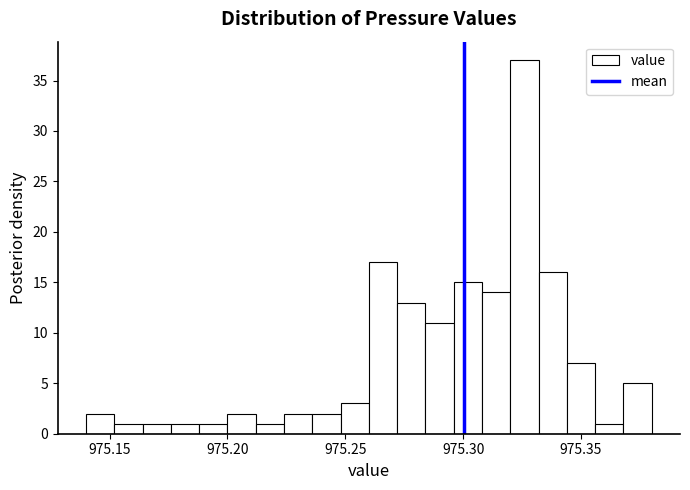

Around what value on the x-axis is the tallest bar? Give the approximate position of its centre, as read against the axis.

975.325